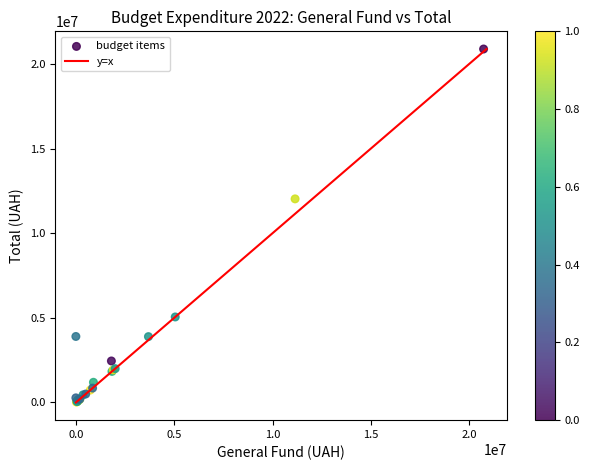

What Y value in the scatter plot is closest to 10455350?

12027816.0